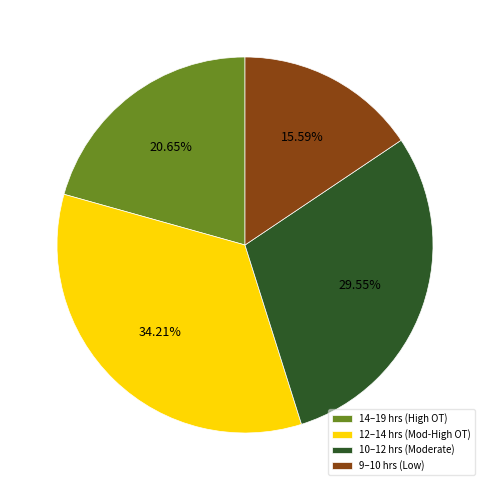

What is the smallest slice in the pie chart?

9–10 hrs (Low)